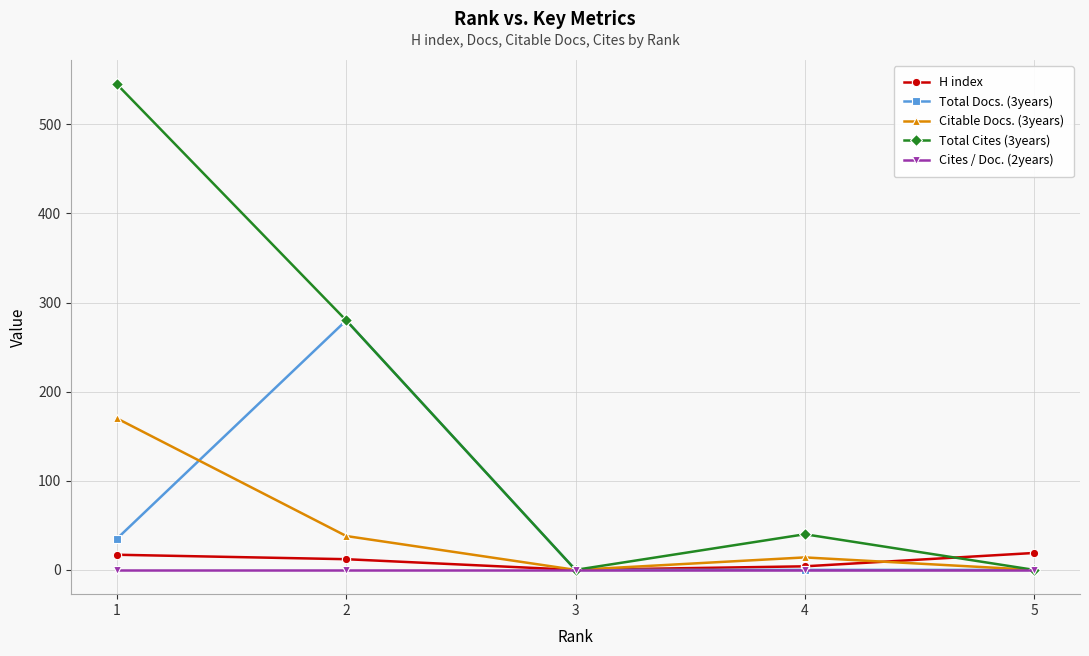

True or false: H index has a value of 17 at 1.

True